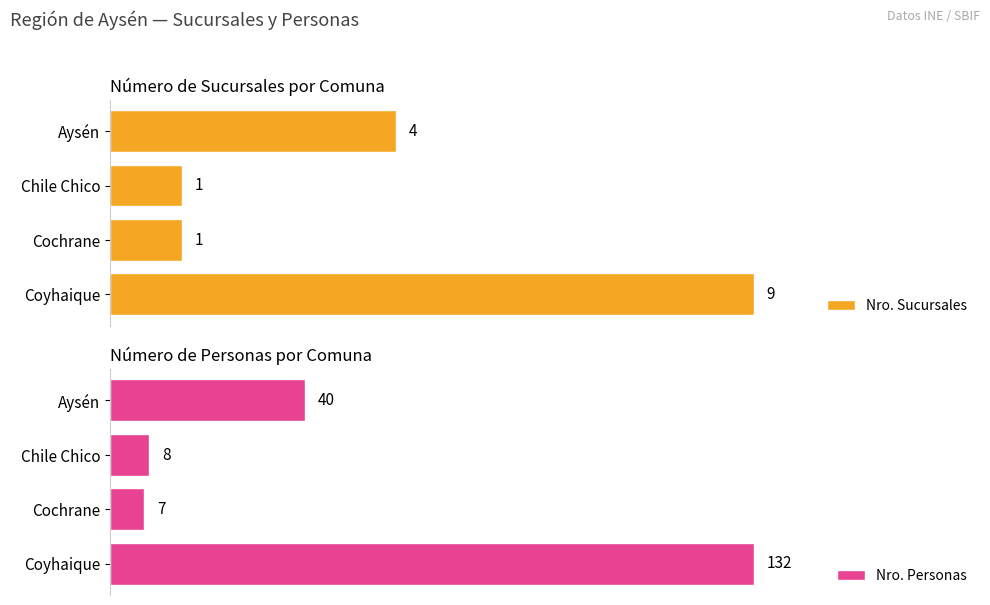

At which label is Nro. Sucursales closest to 5?

Aysén